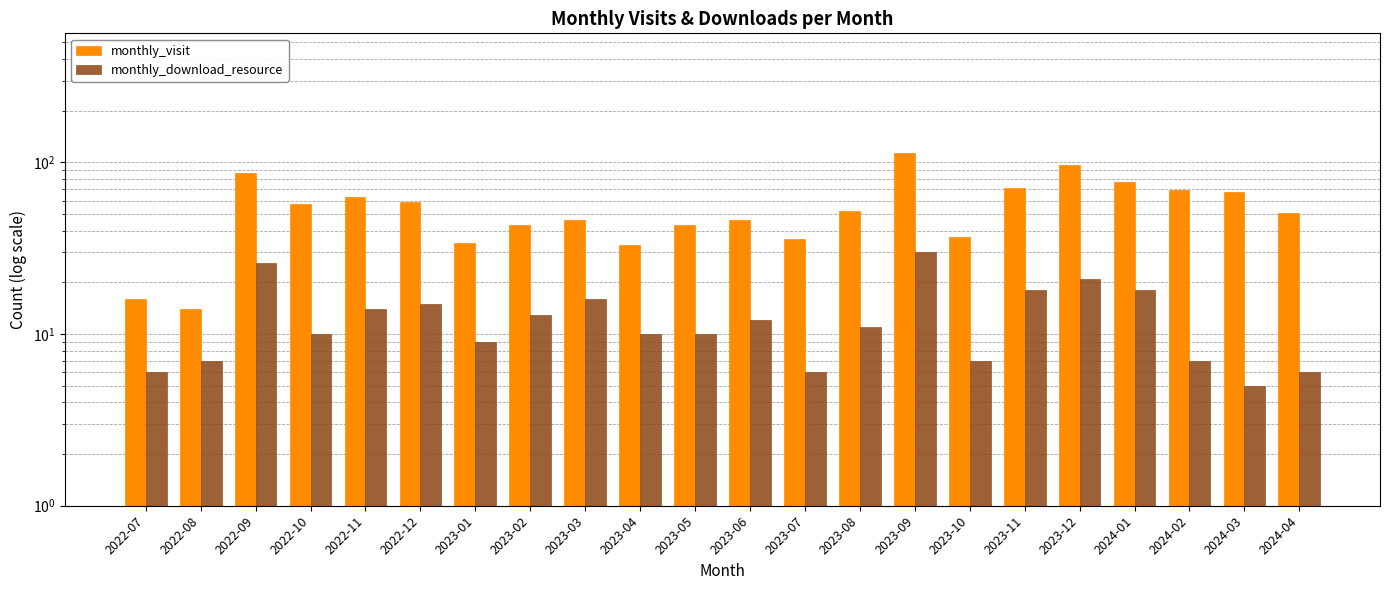

What position from the right is 2023-09?

8